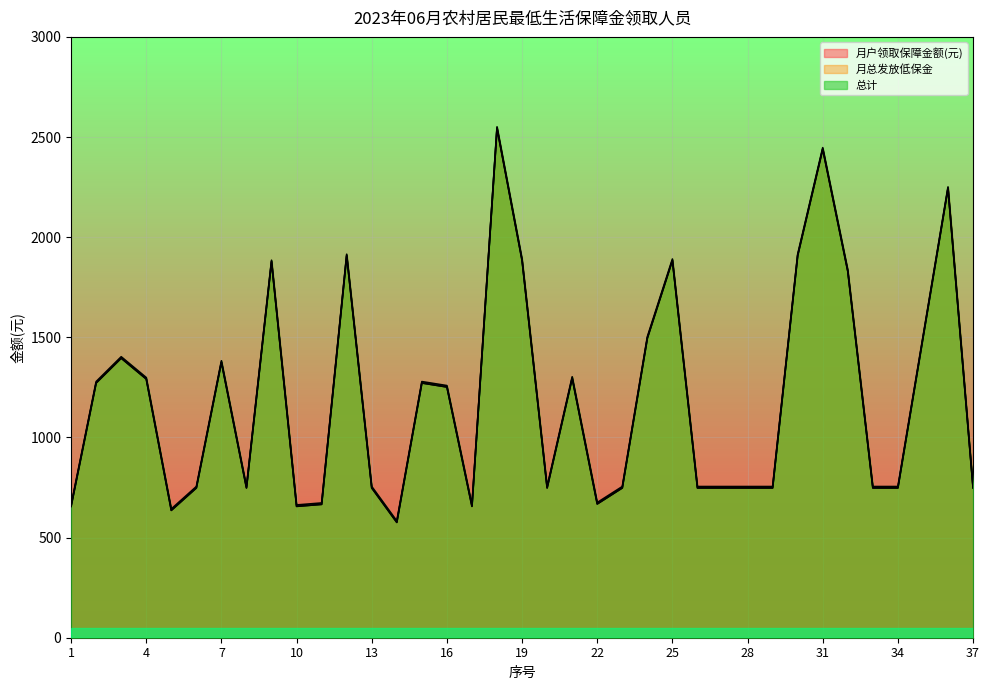

True or false: 月总发放低保金 has more than 1 points higher than both neighbors.

True